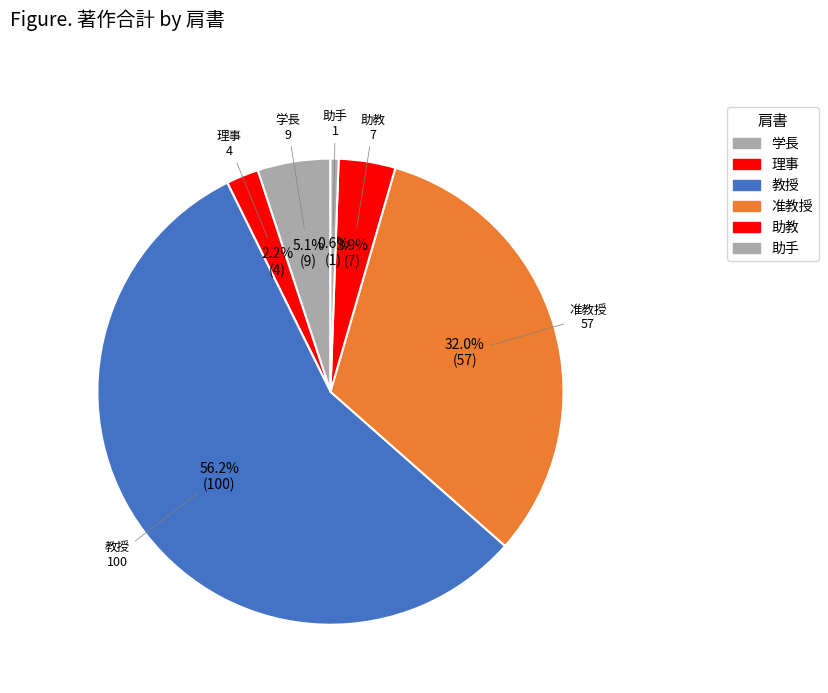

Rank the categories by value from lowest to highest.

助手, 理事, 助教, 学長, 准教授, 教授